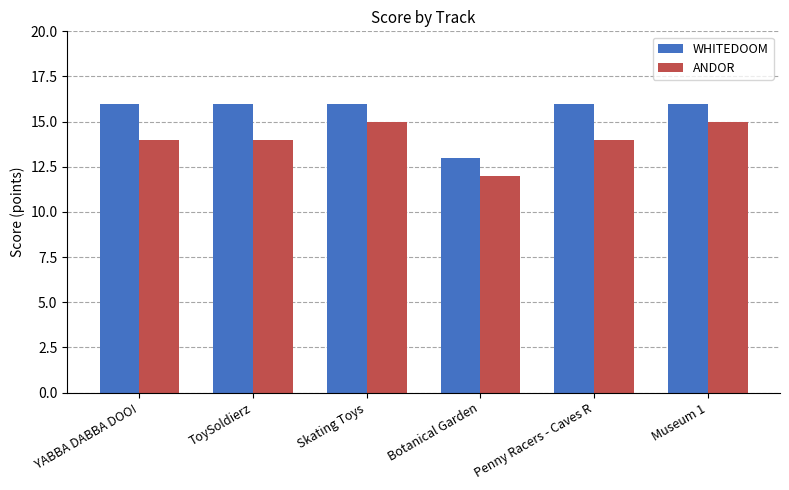

What is the total value across all series at Museum 1?

31